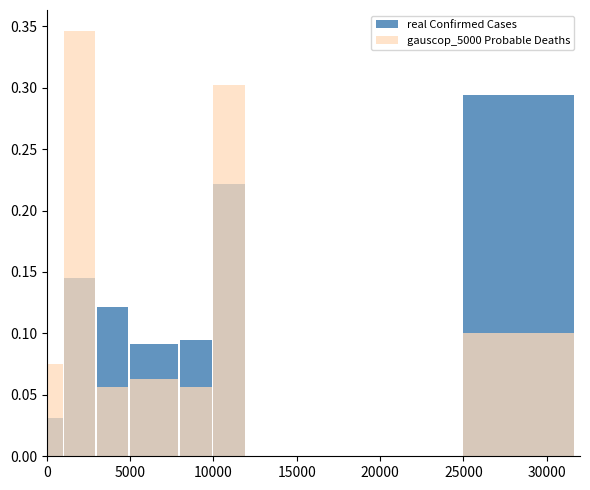

Which series has the largest range (max minus min)?

gauscop_5000 Probable Deaths